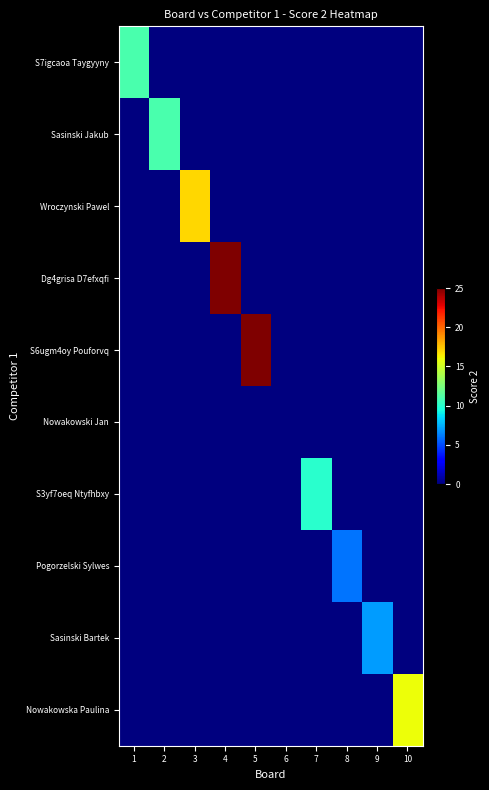

At which category is the sum across all series the highest?

4